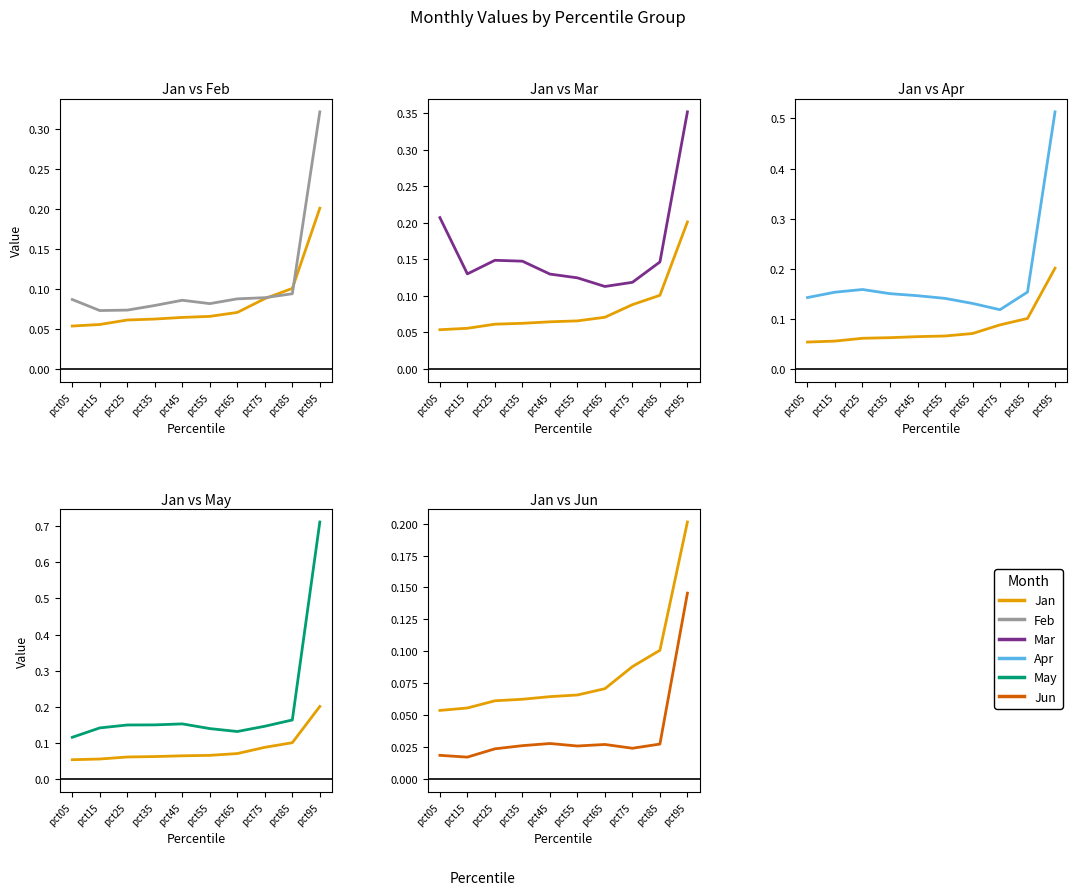

Which series has the widest spread of values?

May